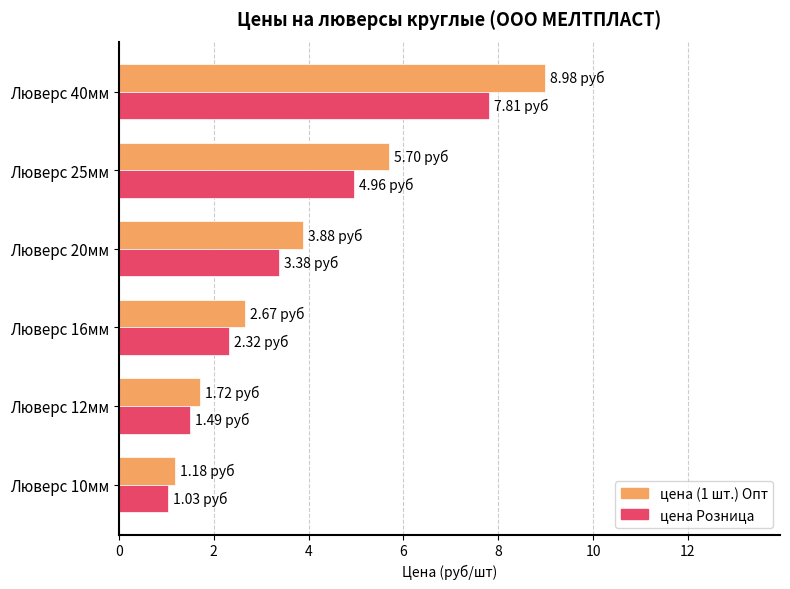

What is the maximum value for цена Розница?

7.8